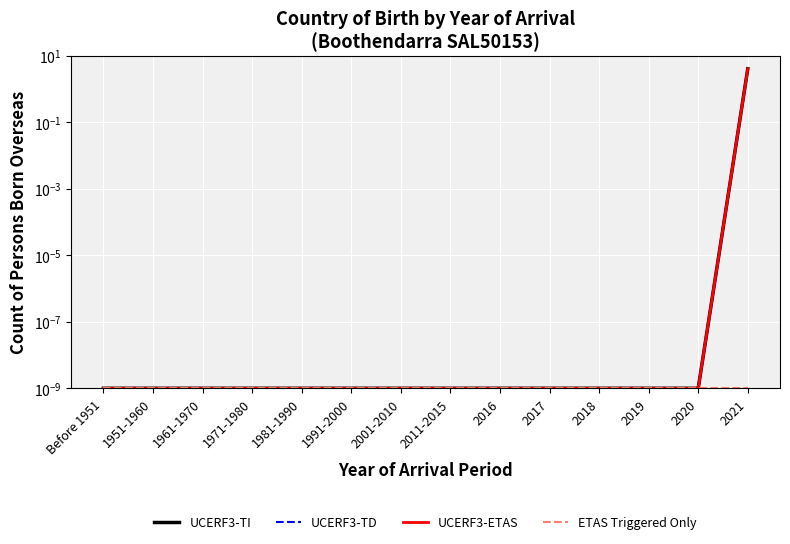

At which category is the sum across all series the highest?

2021